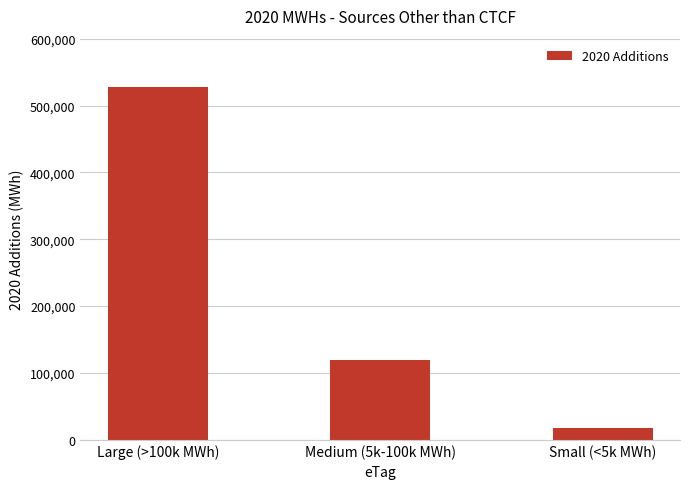

Which label corresponds to the smallest value in the chart?

Small (<5k MWh)